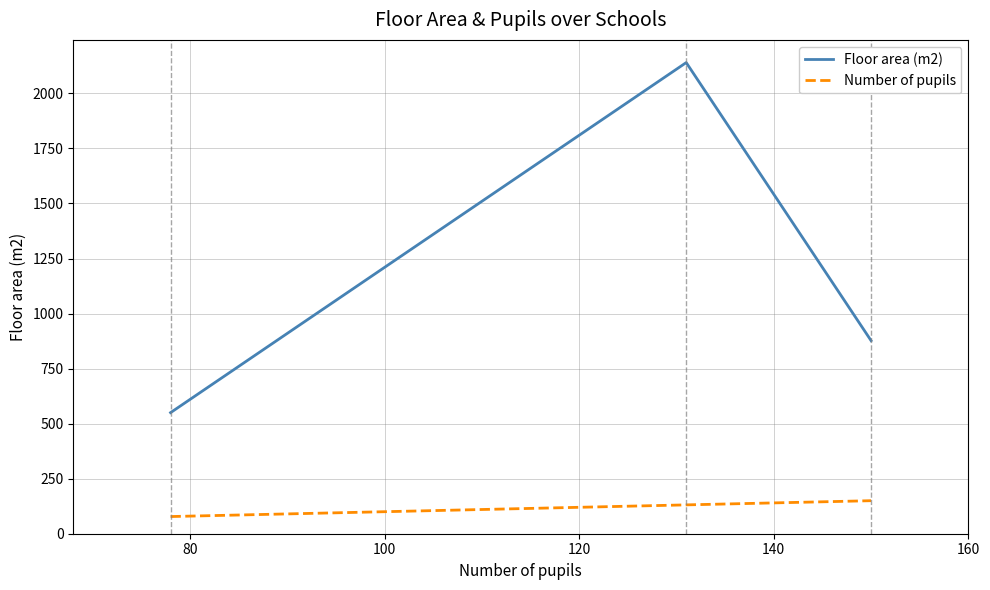

Which series has the largest total across all categories?

Floor area (m2)